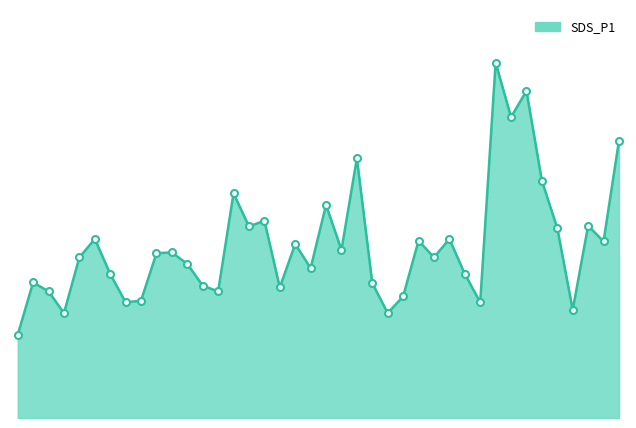

Is this an area chart (filled region under the line)?

Yes